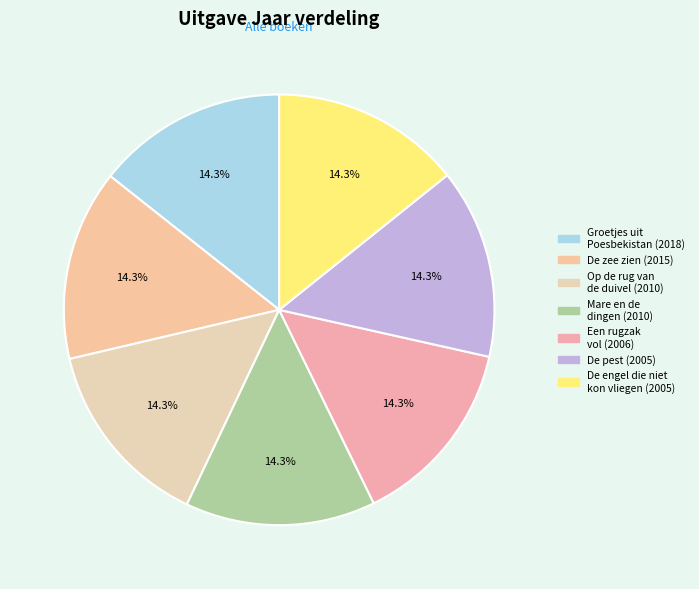

How many segments does this pie chart have?

7